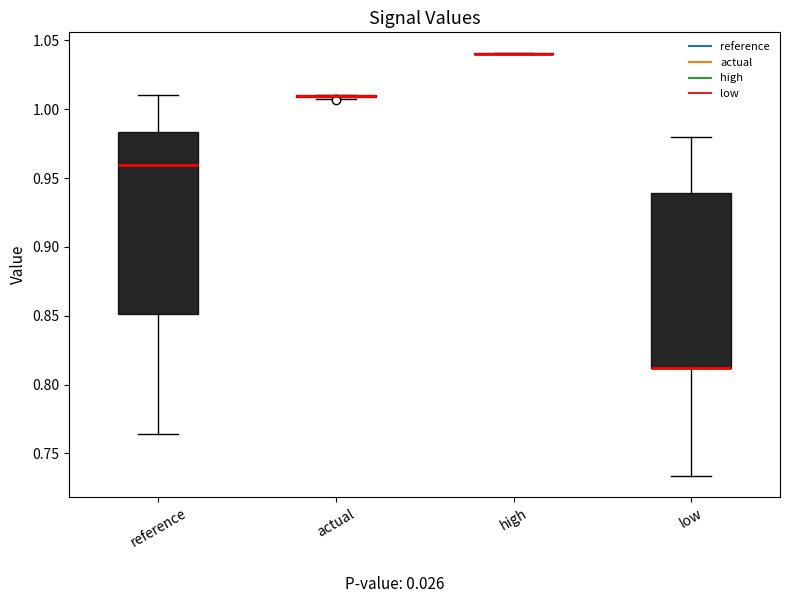

Reading left to right, read every box against the y-axis: the position of its median line, the range the box covers, and the ends of its whiskers. The values are not printed on the chart, so give them approximately, as read against the axis.

reference: median 0.960, box 0.850 to 0.985, whiskers 0.765 to 1.010
actual: box collapsed to a line at 1.010, whiskers 1.010 to 1.010
high: box collapsed to a line at 1.040, whiskers 1.040 to 1.040
low: median 0.810 (drawn on the box's lower edge), box 0.810 to 0.940, whiskers 0.735 to 0.980